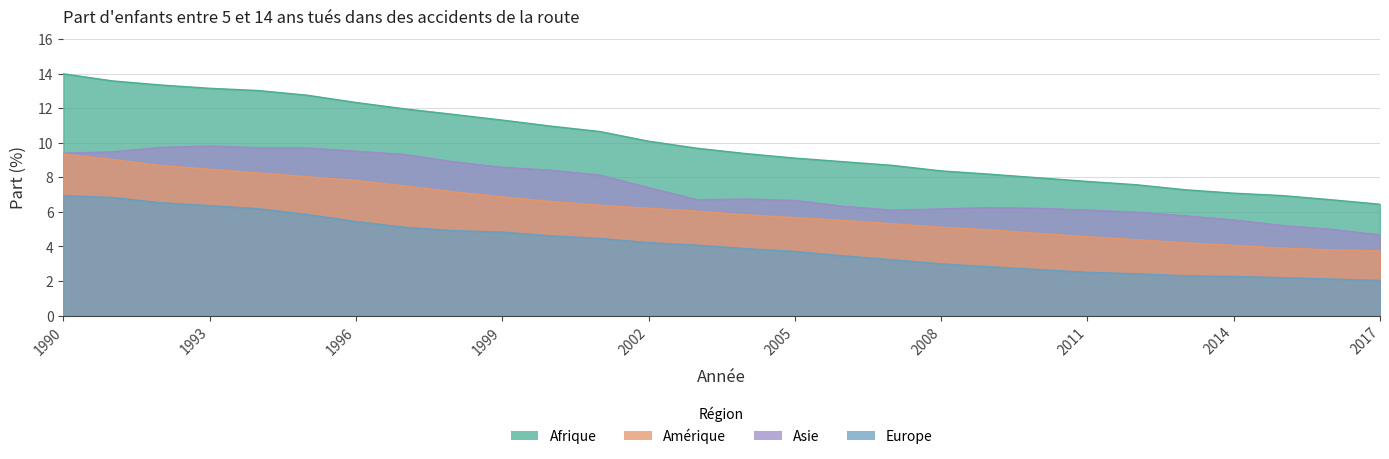

At how many categories does at least one series exceed 13?

5